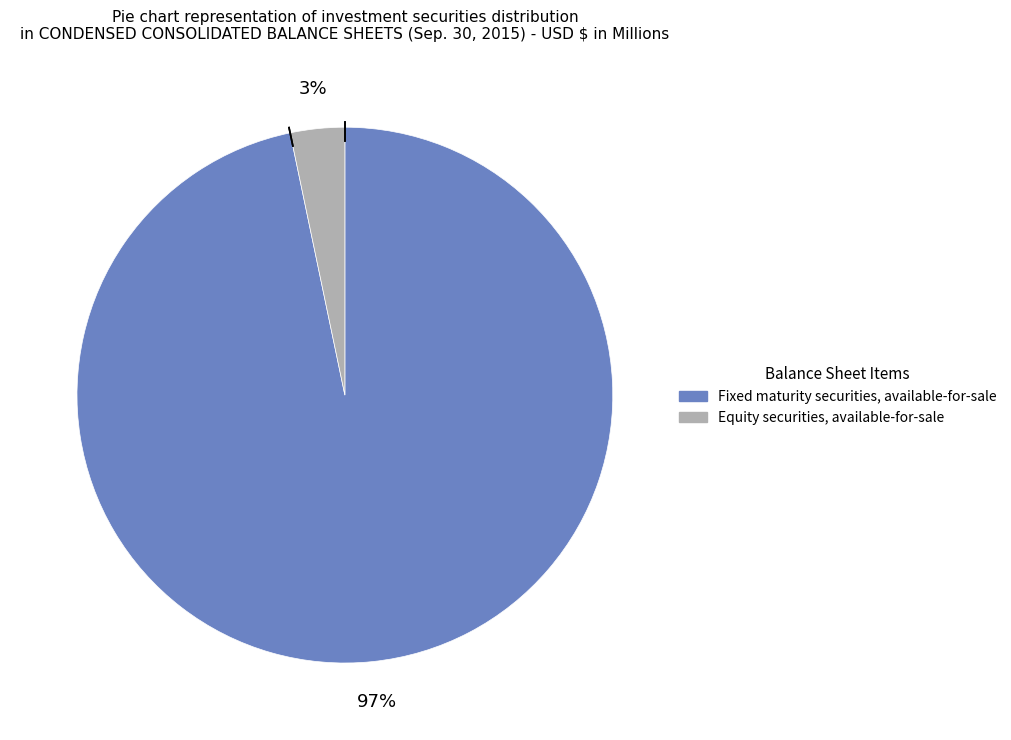

Is it true that Fixed maturity securities, available-for-sale is 97% of the pie?

True